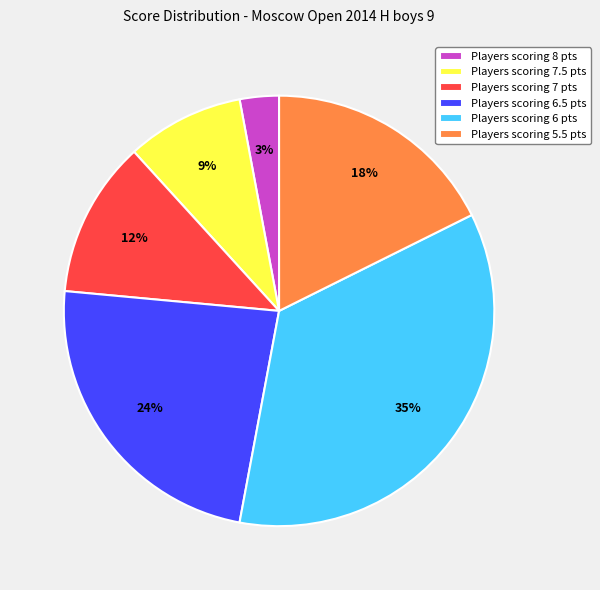

Count the number of slices in the pie.

6